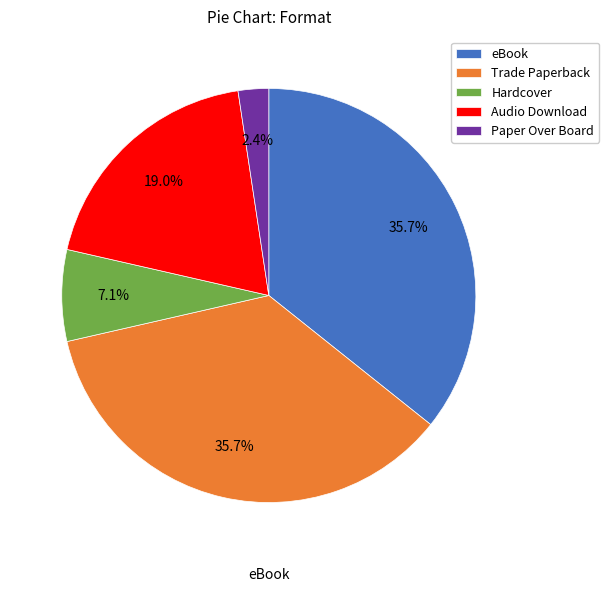

The Audio Download slice represents 32% of the pie. True or false?

False